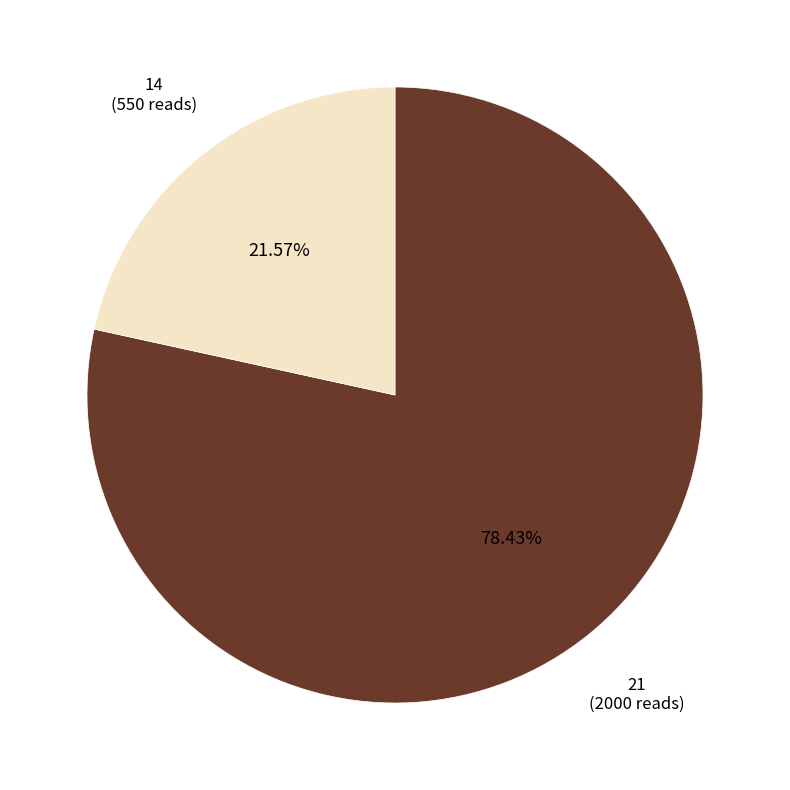

True or false: 21 accounts for 92% of the total.

False